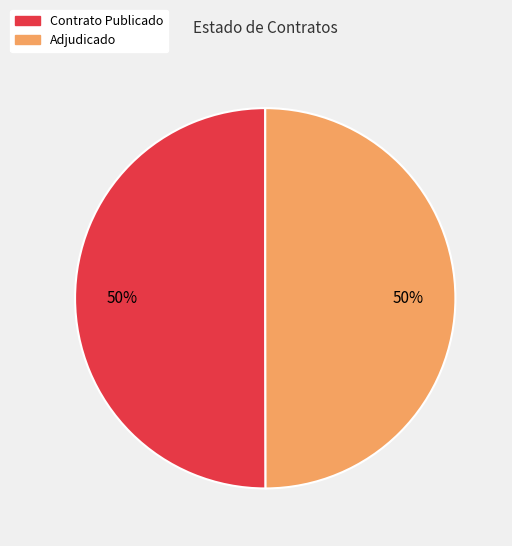

To the nearest percent, what is the average slice percentage?

50%